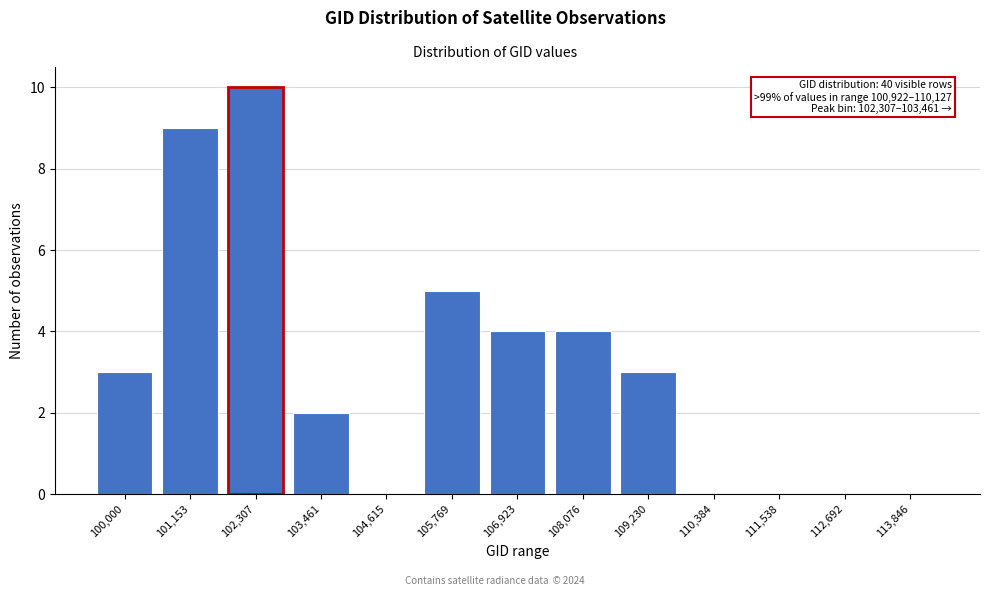

Reading left to right, transcribe all the data shown in this chart.

100,000=3	101,153=9	102,307=10	103,461=2	104,615=0	105,769=5	106,923=4	108,076=4	109,230=3	110,384=0	111,538=0	112,692=0	113,846=0